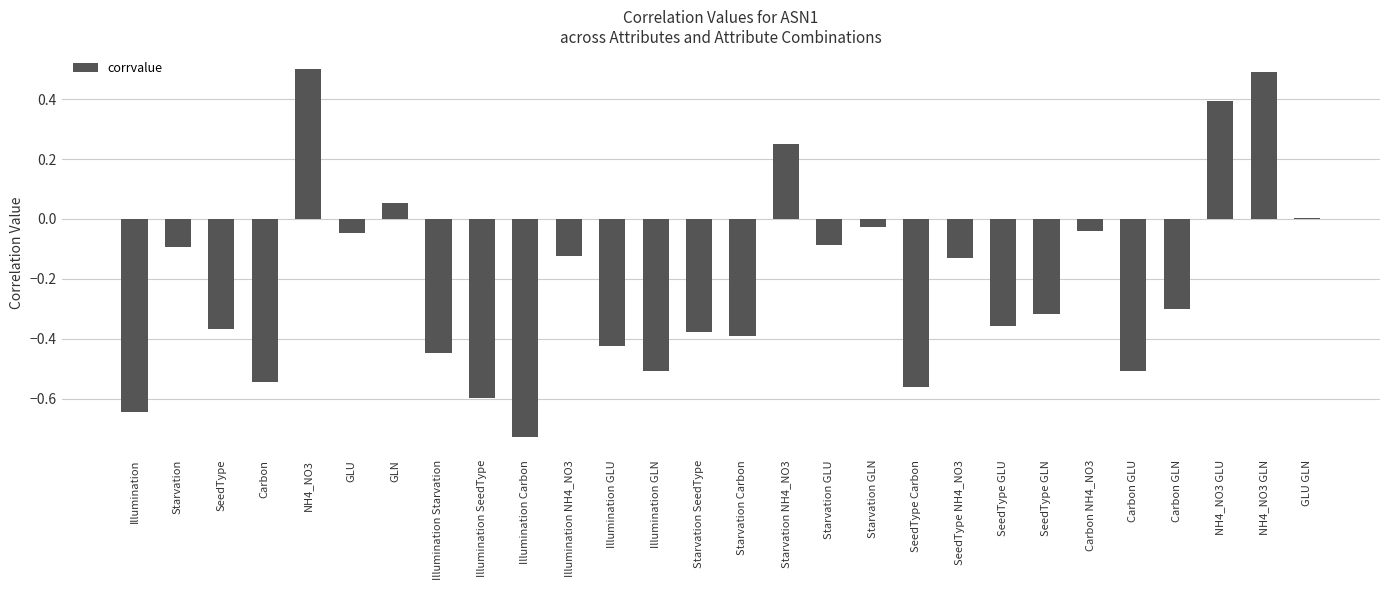

What is the sum of the values at Starvation Carbon and Carbon?

-0.9